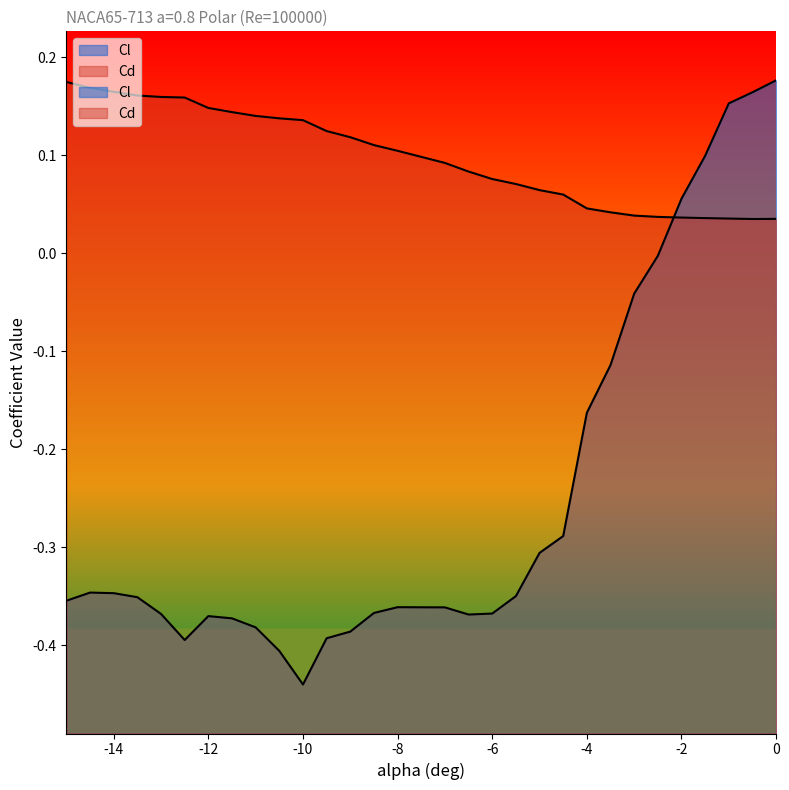

Rank the series by their maximum value, from highest to lowest.

Cl, Cd